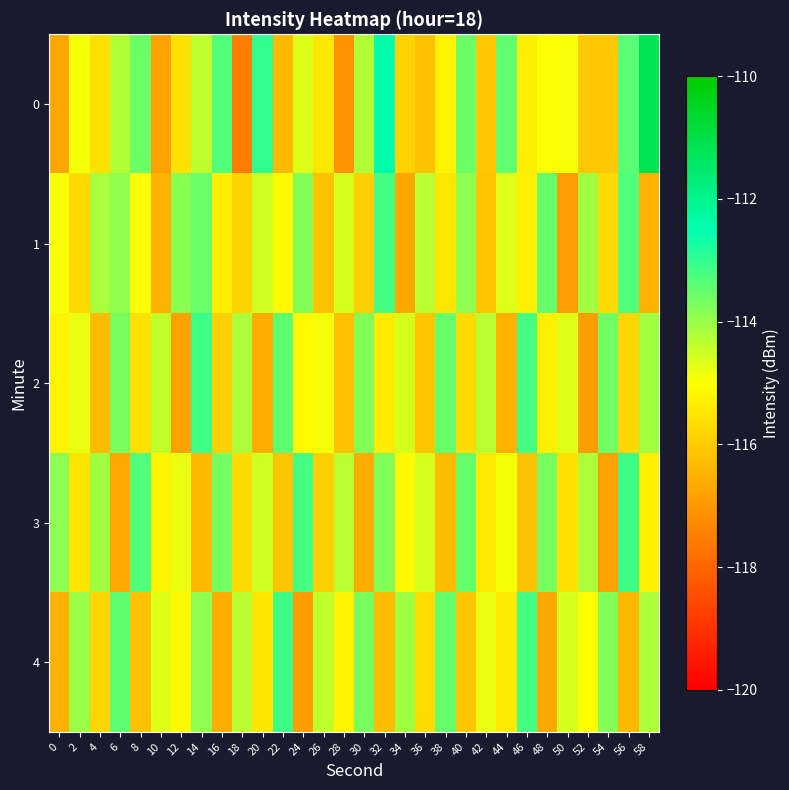

Reading left to right, extract all data points from this chart.

0: 0=-116.7	2=-114.9	4=-115.5	6=-114.2	8=-113.6	10=-116.8	12=-115.6	14=-114.4	16=-113.3	18=-117.5	20=-113.0	22=-116.4	24=-114.7	26=-115.5	28=-117.1	30=-114.2	32=-112.4	34=-115.9	36=-116.2	38=-115.2	40=-113.6	42=-116.1	44=-113.5	46=-115.3	48=-115.0	50=-114.9	52=-116.1	54=-116.1	56=-113.4	58=-111.2
1: 0=-114.9	2=-115.7	4=-114.2	6=-113.9	8=-115.0	10=-116.5	12=-113.9	14=-113.5	16=-115.3	18=-115.8	20=-114.5	22=-115.1	24=-113.8	26=-116.2	28=-114.6	30=-115.9	32=-113.2	34=-116.7	36=-114.3	38=-115.5	40=-113.9	42=-116.1	44=-114.7	46=-115.3	48=-113.5	50=-116.9	52=-114.1	54=-115.7	56=-113.3	58=-116.5
2: 0=-115.2	2=-114.8	4=-116.3	6=-113.7	8=-115.6	10=-114.4	12=-116.8	14=-113.1	16=-115.9	18=-114.2	20=-116.6	22=-113.4	24=-115.1	26=-114.9	28=-116.2	30=-113.8	32=-115.4	34=-114.6	36=-116.1	38=-113.5	40=-115.7	42=-114.3	44=-116.5	46=-113.2	48=-115.3	50=-114.7	52=-116.9	54=-113.6	56=-115.8	58=-114.1
3: 0=-113.9	2=-115.5	4=-114.1	6=-116.7	8=-113.3	10=-115.2	12=-114.8	14=-116.4	16=-113.6	18=-115.7	20=-114.5	22=-116.1	24=-113.2	26=-115.9	28=-114.3	30=-116.6	32=-113.8	34=-115.1	36=-114.6	38=-116.3	40=-113.5	42=-115.4	44=-114.9	46=-116.2	48=-113.7	50=-115.6	52=-114.2	54=-116.8	56=-113.1	58=-115.3
4: 0=-116.5	2=-114.0	4=-115.8	6=-113.4	8=-116.2	10=-114.7	12=-115.1	14=-113.9	16=-116.6	18=-114.3	20=-115.5	22=-113.1	24=-116.9	26=-114.4	28=-115.2	30=-113.7	32=-116.3	34=-114.1	36=-115.7	38=-113.5	40=-116.1	42=-114.8	44=-115.4	46=-113.2	48=-116.7	50=-114.6	52=-115.0	54=-113.8	56=-116.4	58=-114.2